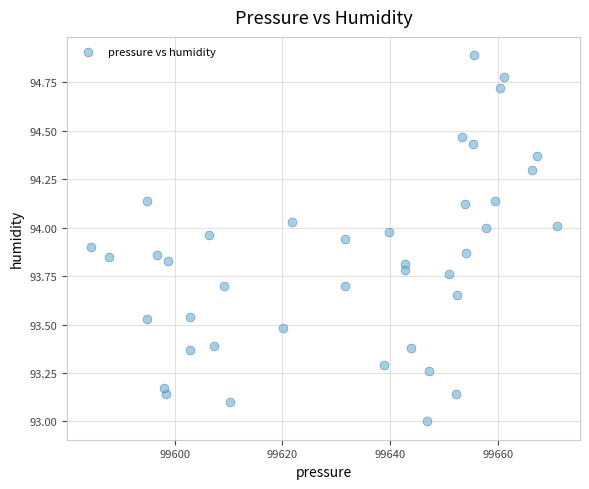

What is the range of Y values (max minus min)?

1.9